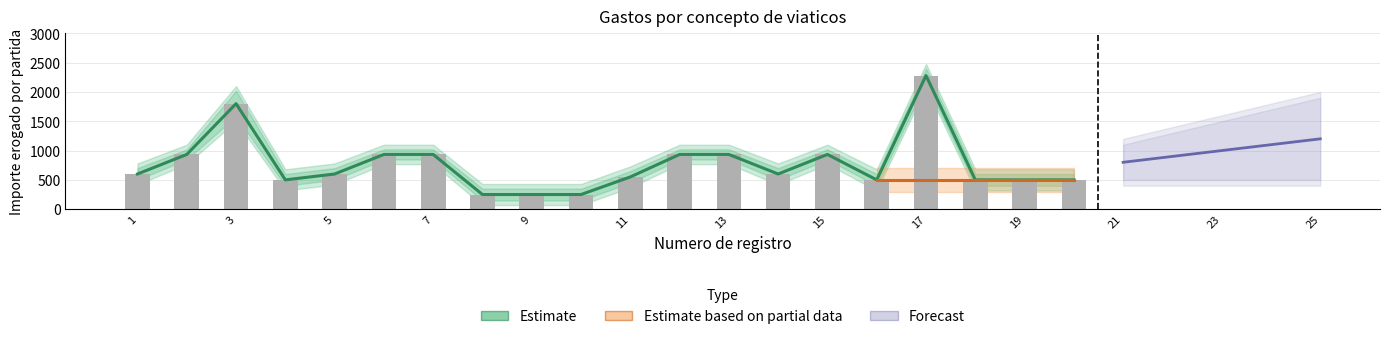

How many data points does each series have?

20